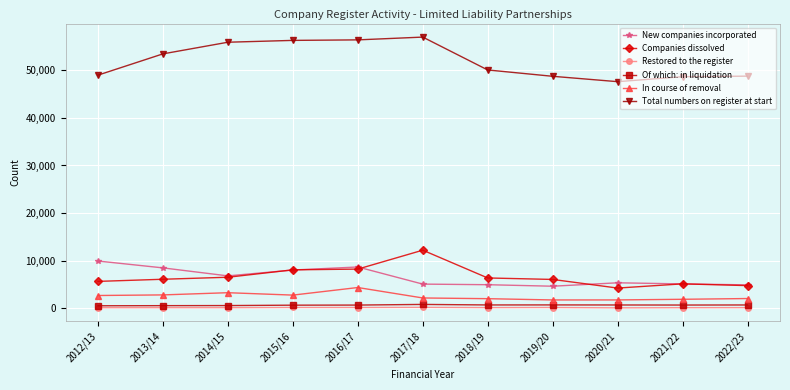

What is the approximate value of Restored to the register at 2020/21?

67